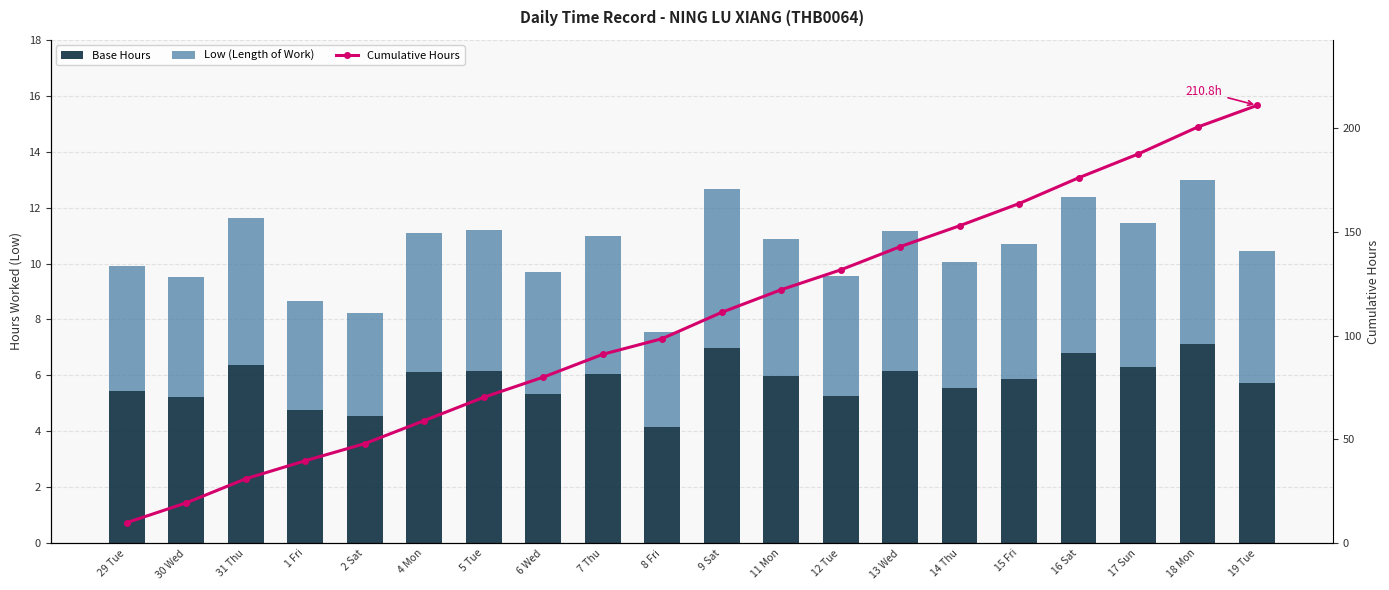

Between 8 Fri and 16 Sat, which series saw the biggest shift?

Cumulative Hours